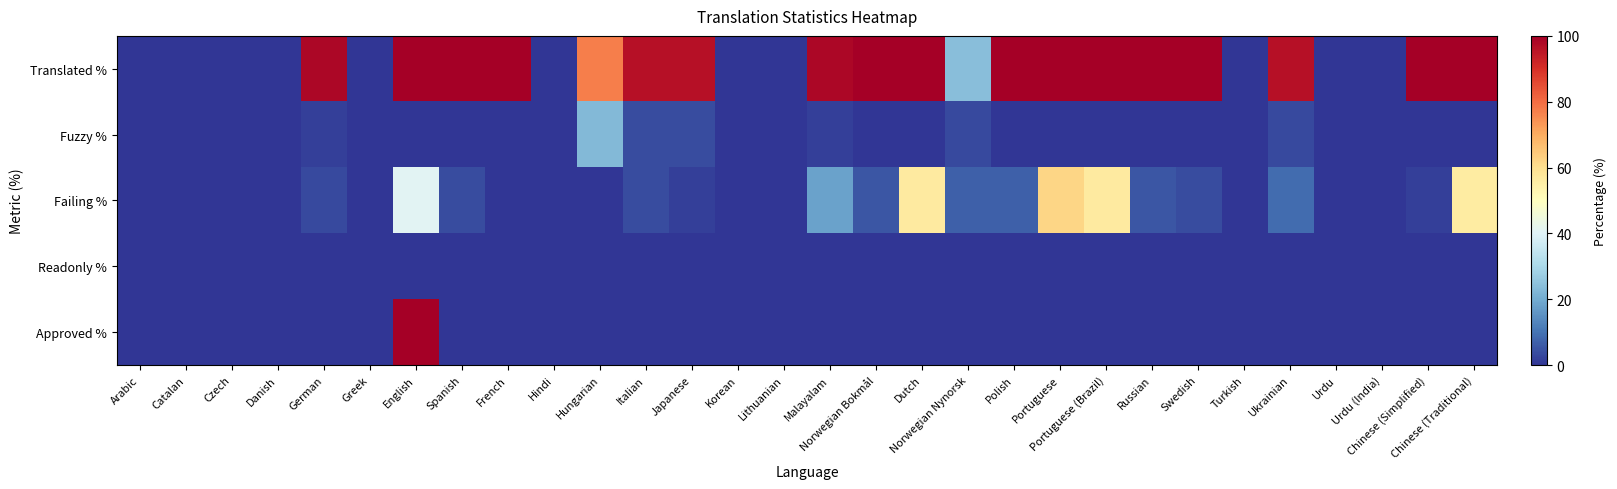

How many categories are shown in the chart?

30